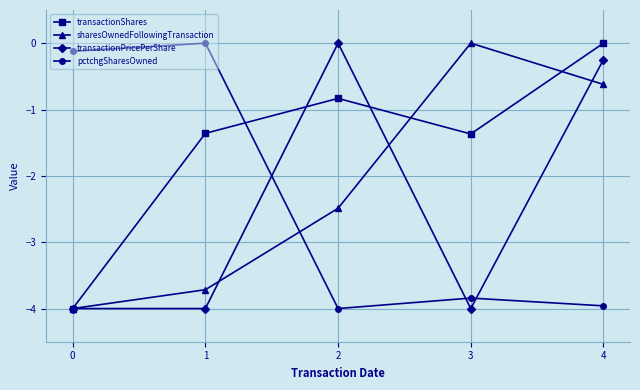

What is the spread (max minus min) of values at 0?

3.9